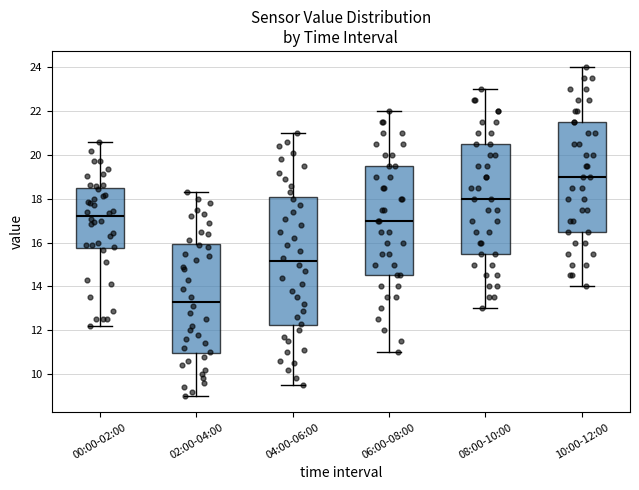

Reading left to right, transcribe this box plot: for each box, give where its median line is, the range the box spans, and where its two whiskers end, as read against the y-axis. The values are not printed on the chart, so give them approximately, as read against the axis.

00:00-02:00: median 17.2, box 15.8 to 18.6, whiskers 12.2 to 20.6
02:00-04:00: median 13.4, box 11.0 to 16.0, whiskers 9.0 to 18.4
04:00-06:00: median 15.2, box 12.2 to 18.0, whiskers 9.6 to 21.0
06:00-08:00: median 17.0, box 14.6 to 19.6, whiskers 11.0 to 22.0
08:00-10:00: median 18.0, box 15.6 to 20.6, whiskers 13.0 to 23.0
10:00-12:00: median 19.0, box 16.6 to 21.6, whiskers 14.0 to 24.0